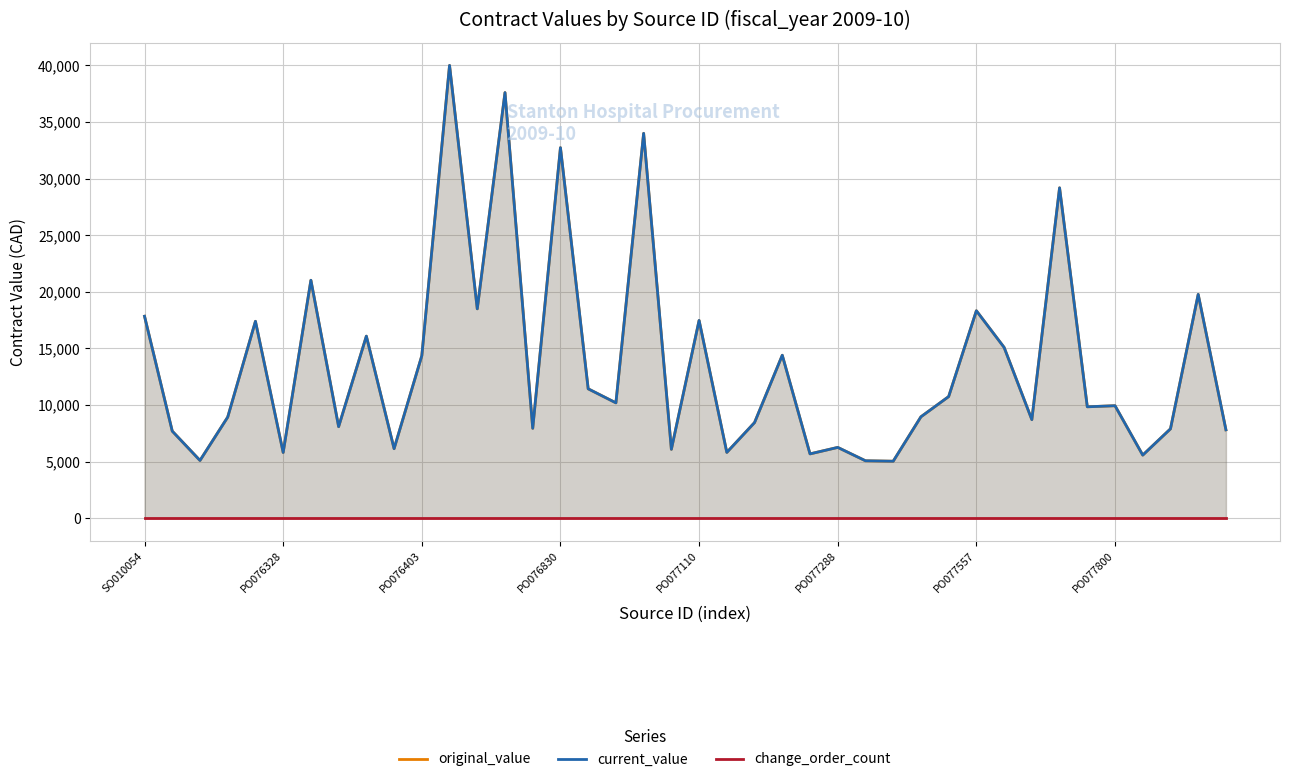

What is the difference between the maximum and minimum values in the original_value series?

34959.6